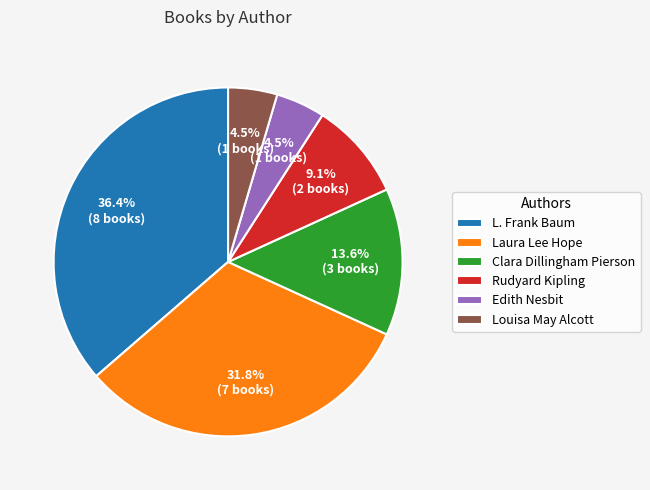

Count the number of slices in the pie.

6